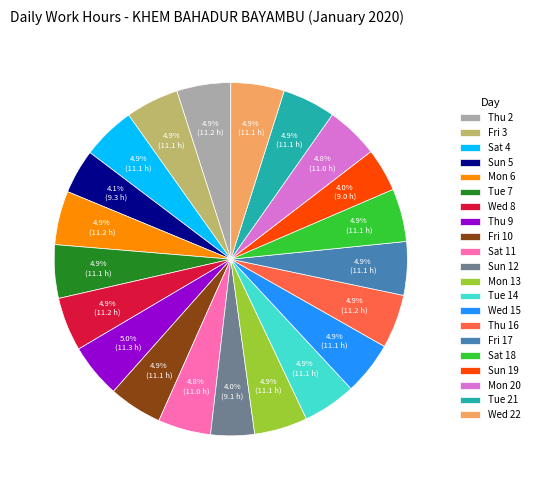

To the nearest percent, what portion does Fri 10 represent?

5%